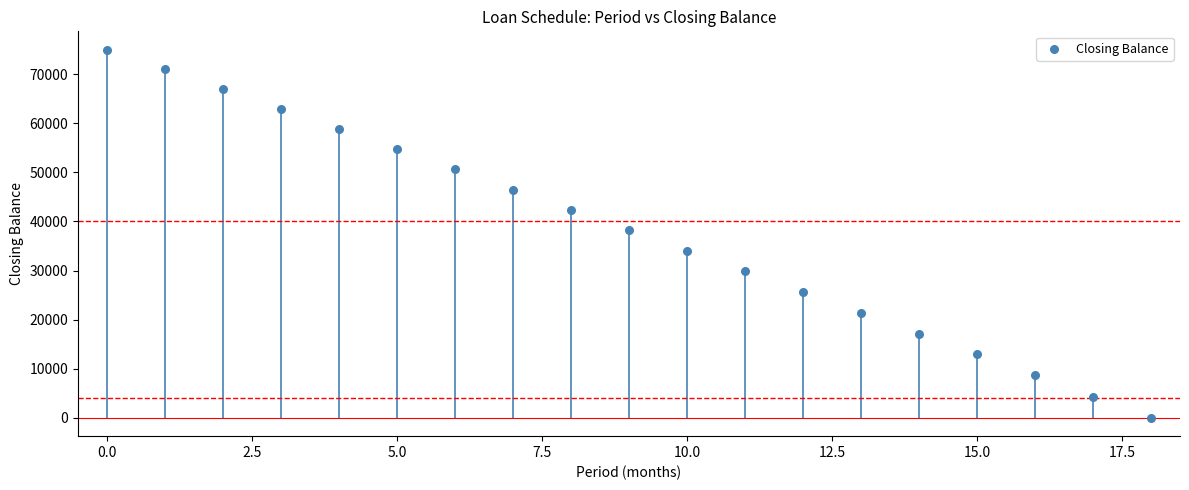

What is the range of Y values (max minus min)?

75000.0